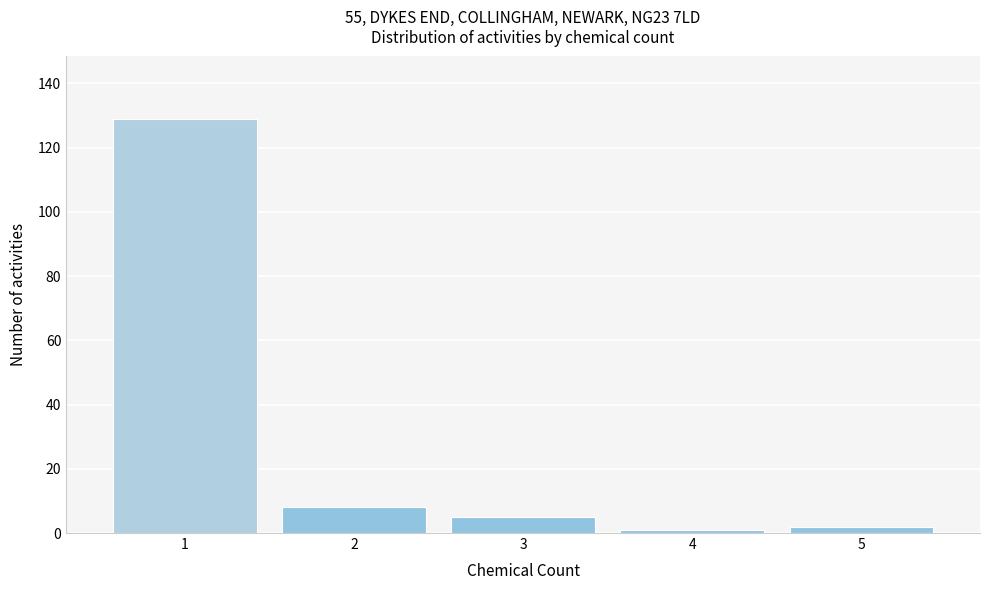

Reading left to right, transcribe all the data shown in this chart.

129	8	5	1	2